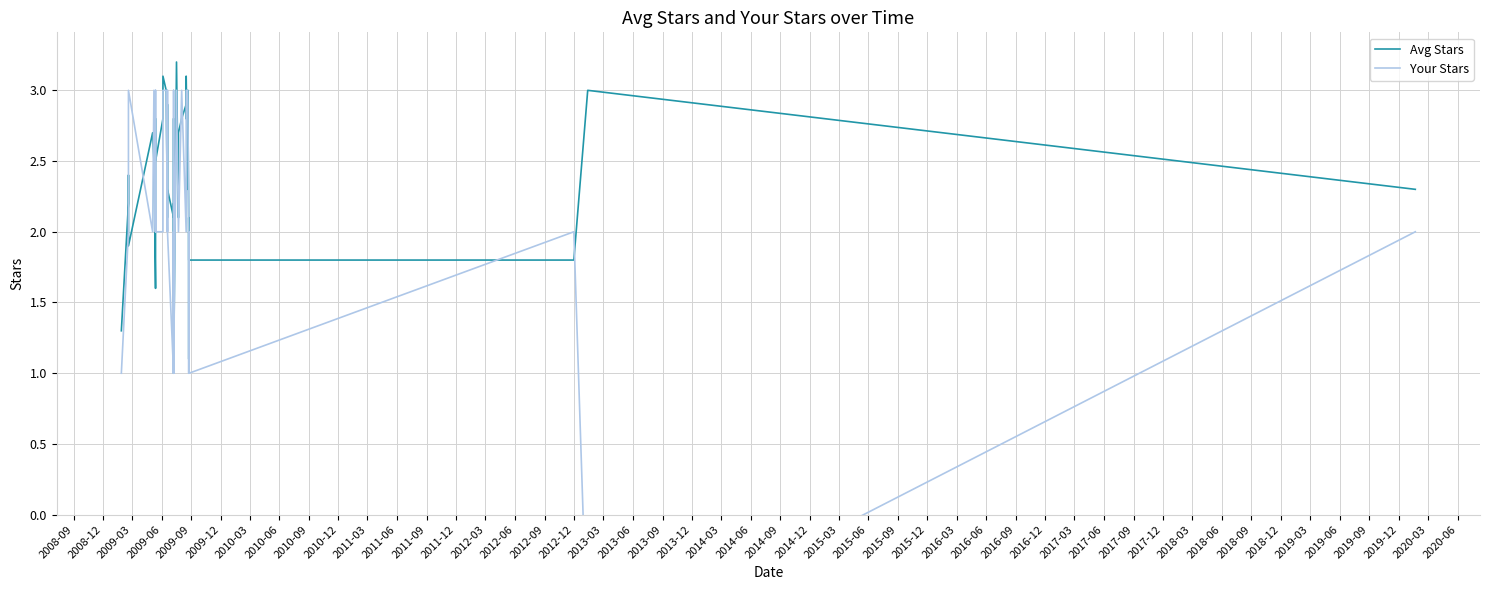

What is the average value of the Your Stars series?

2.0